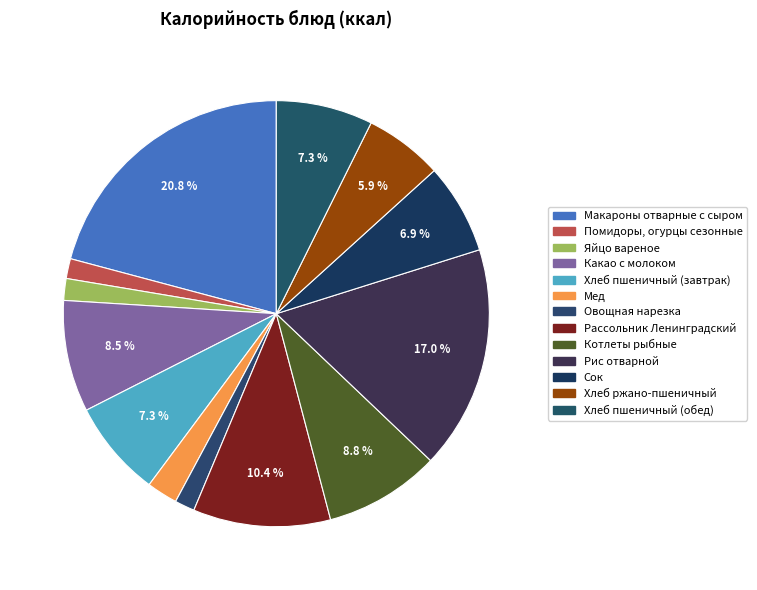

Count the number of slices in the pie.

13